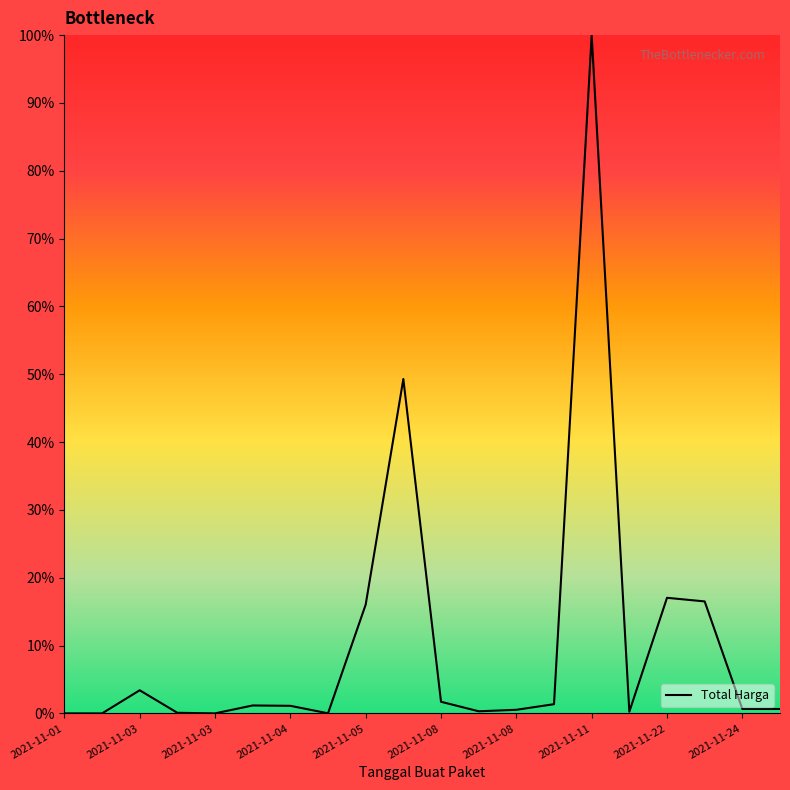

What is the difference between the maximum and minimum values?

100.0